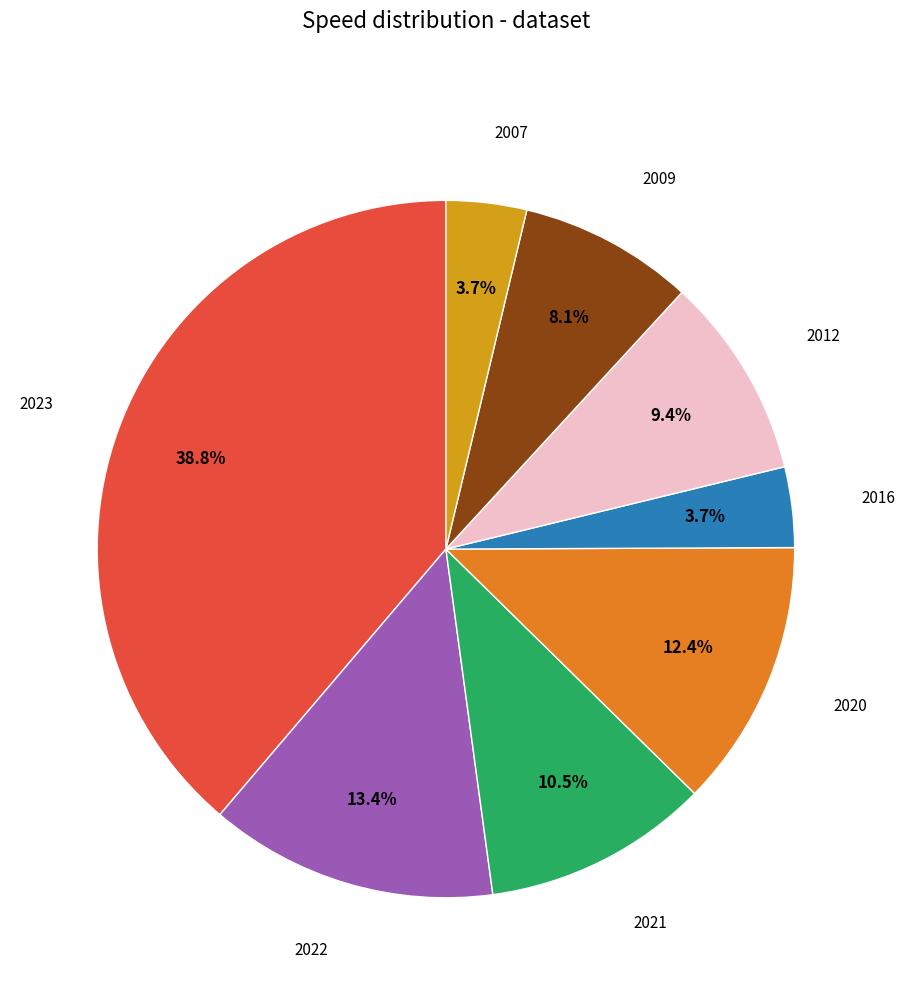

Does any single category account for the majority?

No